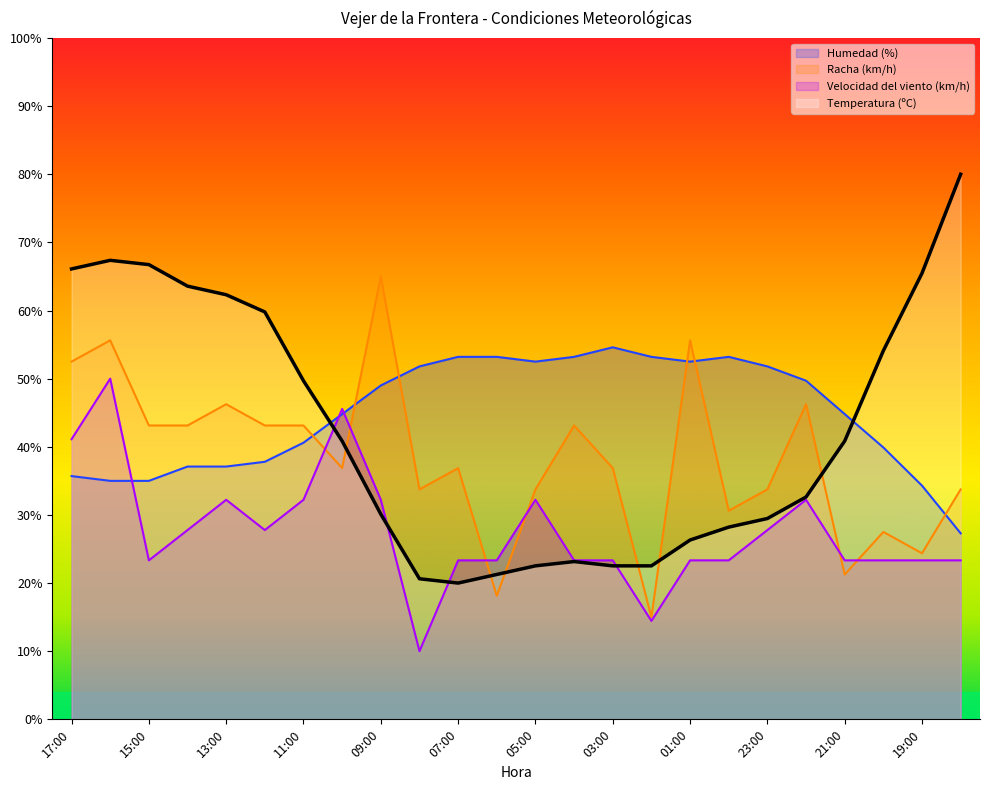

How many interior local valleys does the Velocidad del viento (km/h) series have?

4